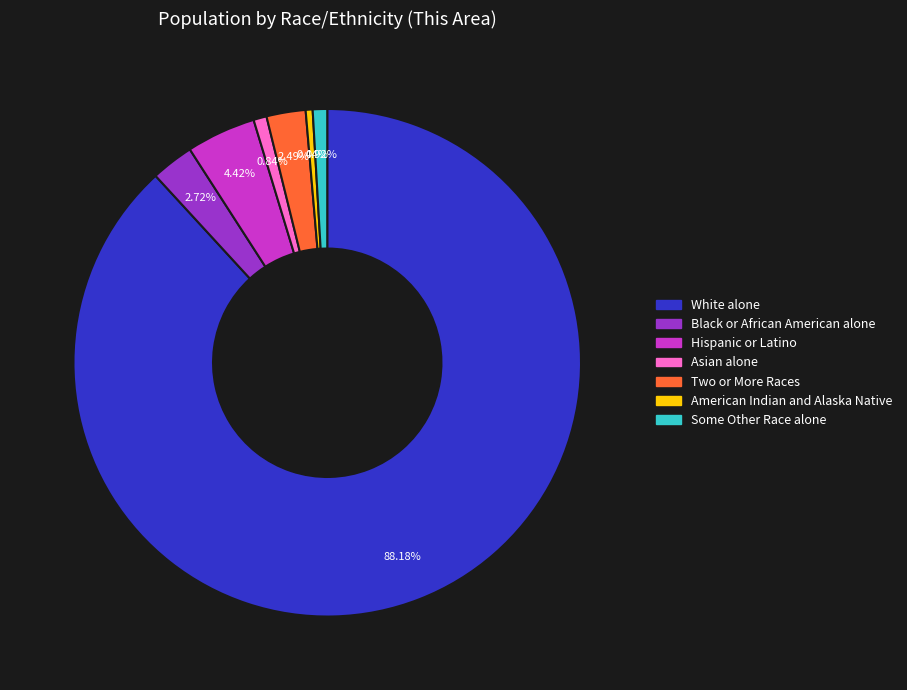

Is there any slice that represents more than half of the pie?

Yes